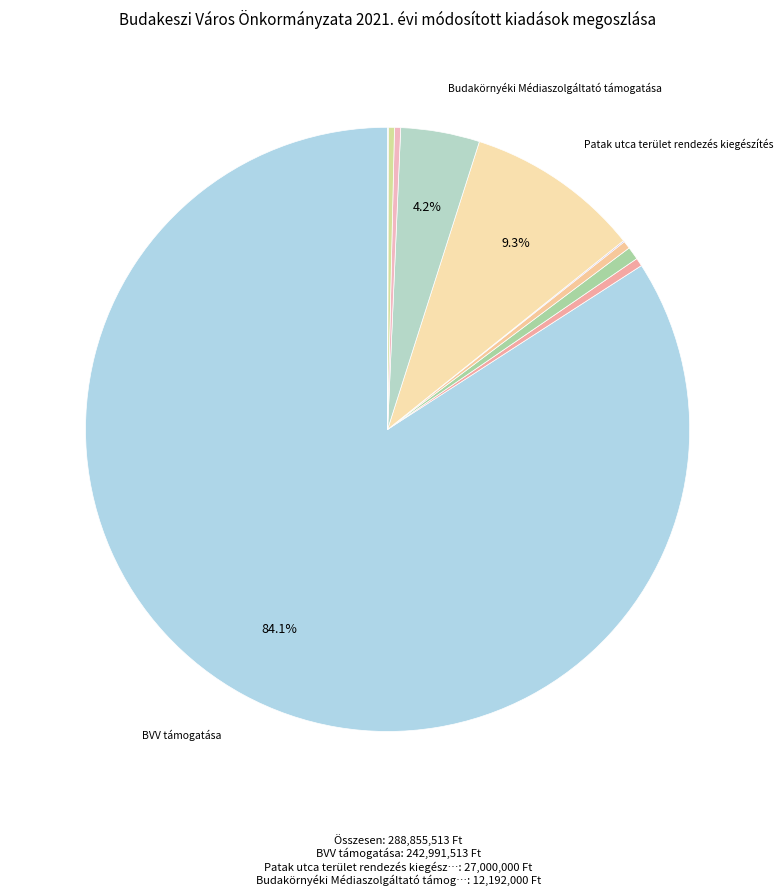

How many slices are in this pie chart?

10